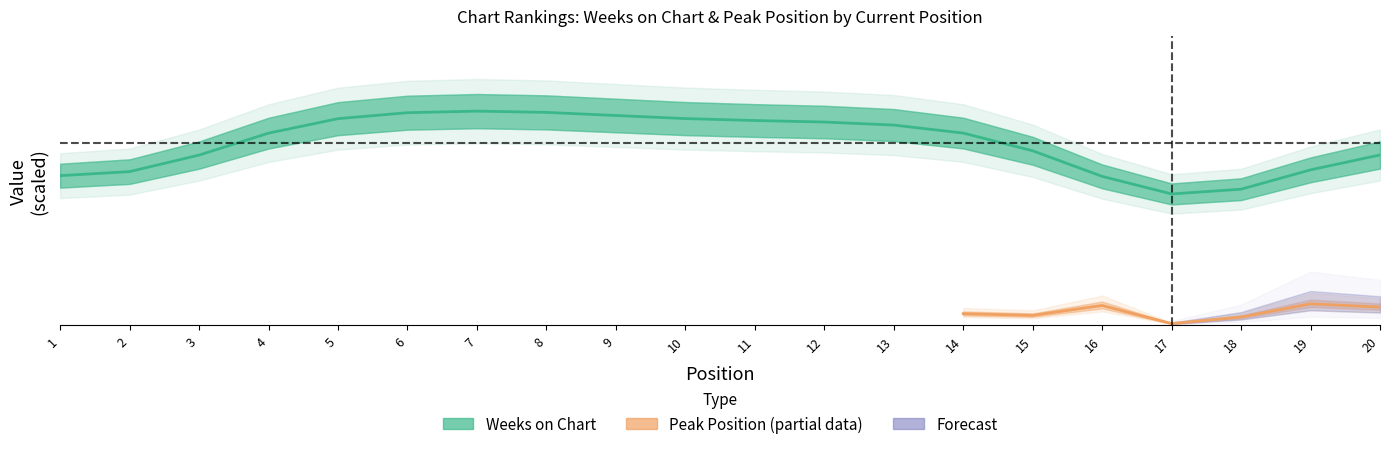

The chart shows a value of 103.4 at 20. True or false?

True